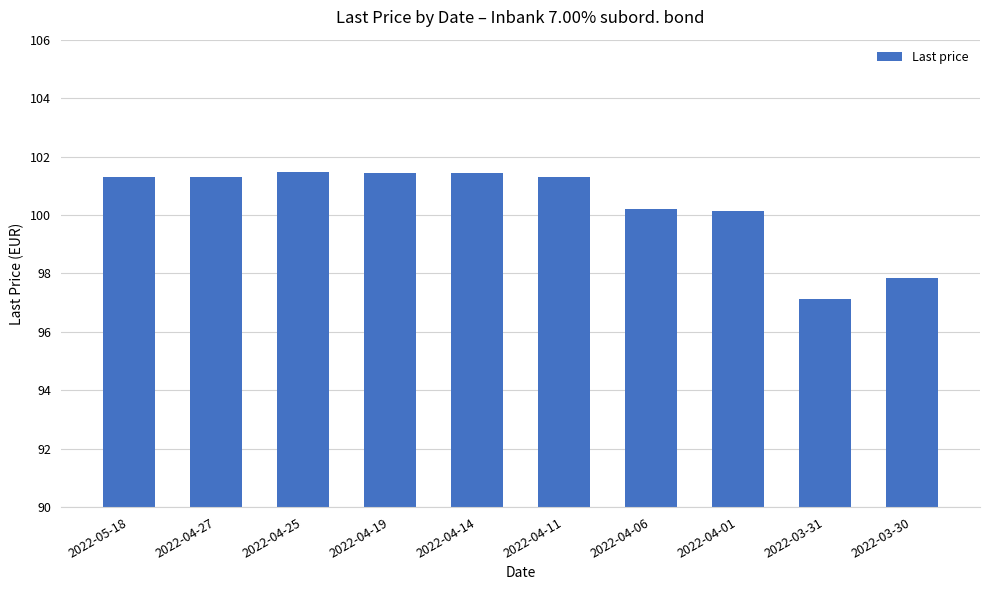

What position from the left is 2022-04-01?

8